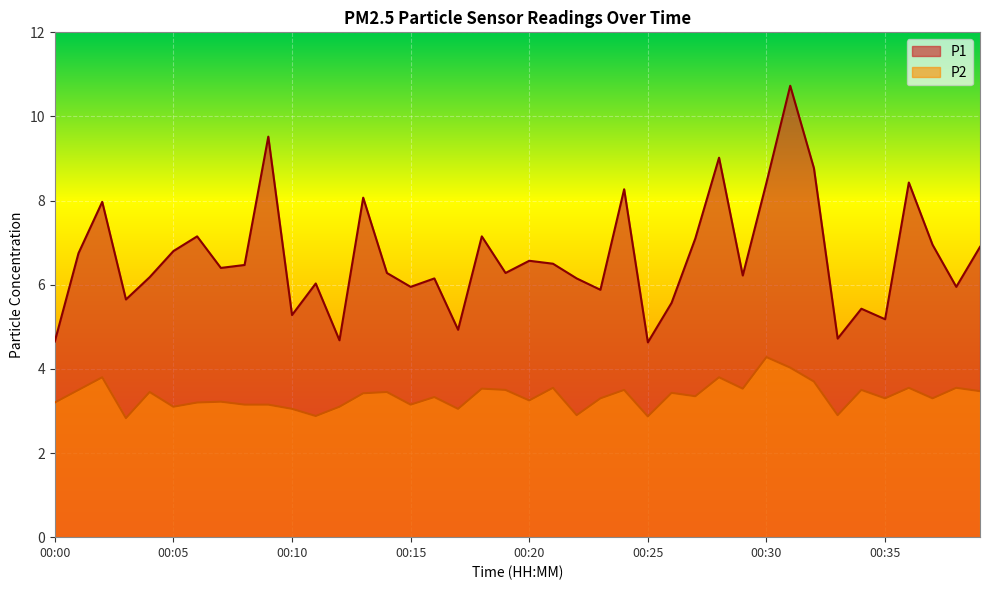

What is the value of the P2 point at the 33rd from the left?

3.7